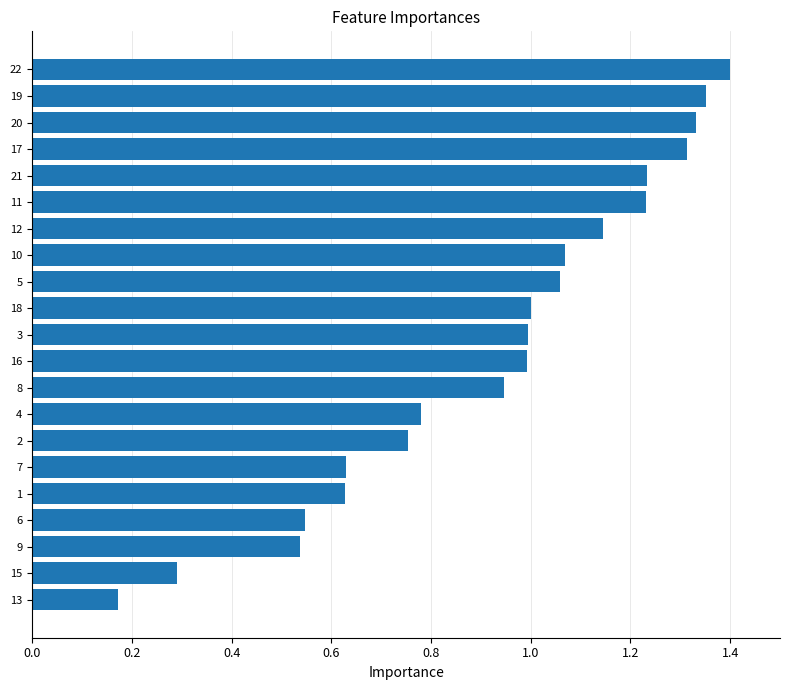

Is it true that the value at 2 is 0.4?

False